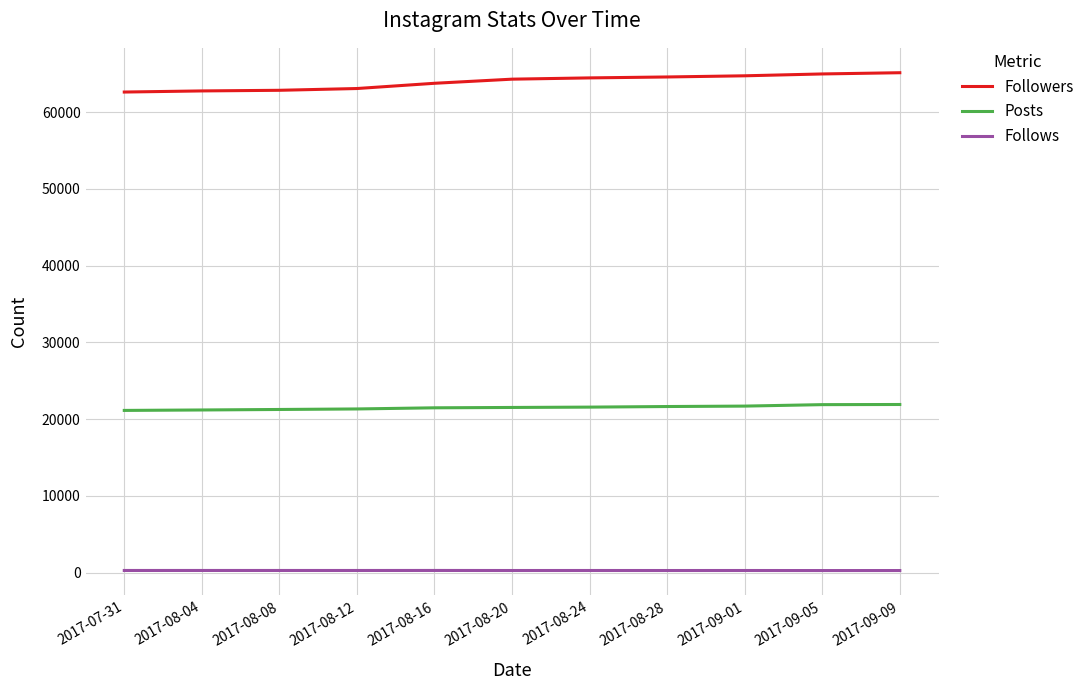

True or false: Followers and Posts cross at least once.

False